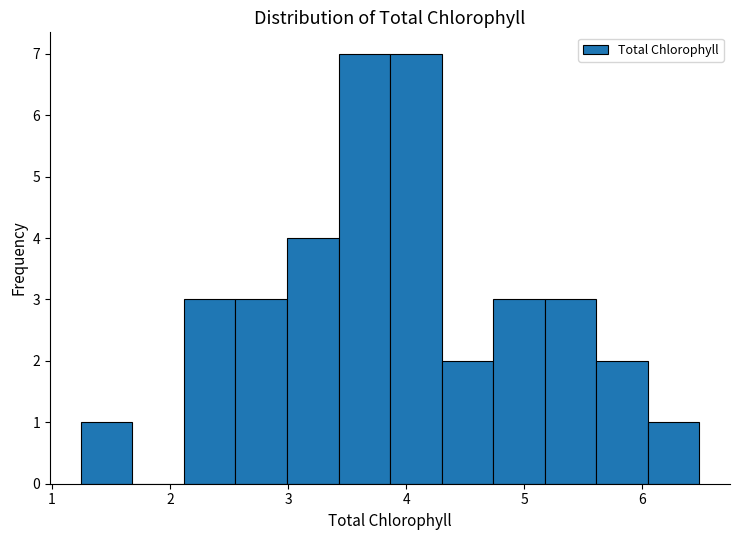

How tall is the bar that spans 3.4 to 3.9 on the x-axis? Neither the bar edges nor the heights are printed on the chart, so give them approximately, as read against the axes.

7